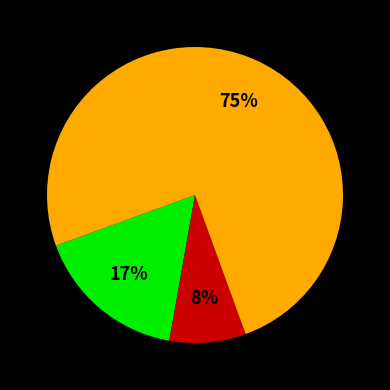

To the nearest percent, what is the difference between the largest and smallest slice percentages?

67%